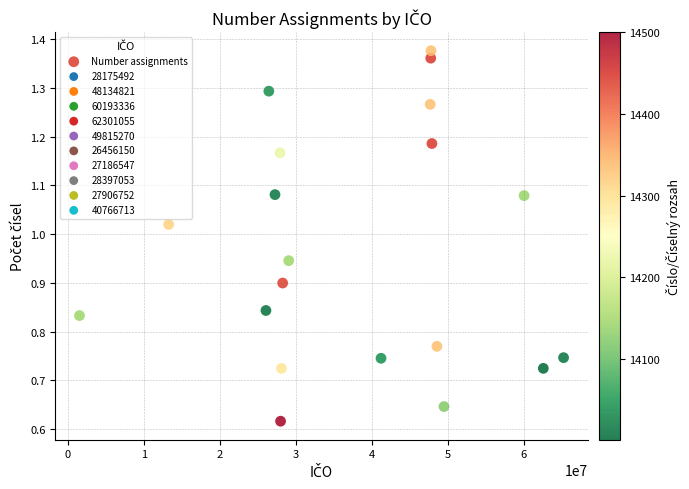

What is the range of X values (max minus min)?

63699021.9